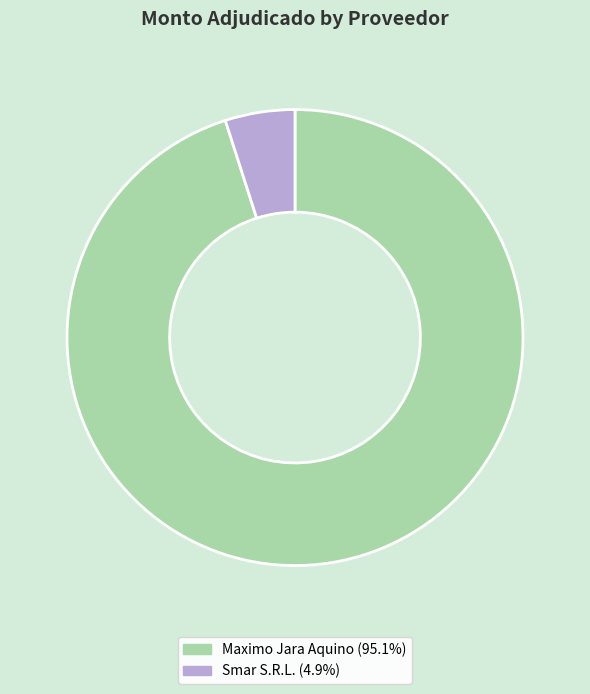

Count the number of slices in the pie.

2